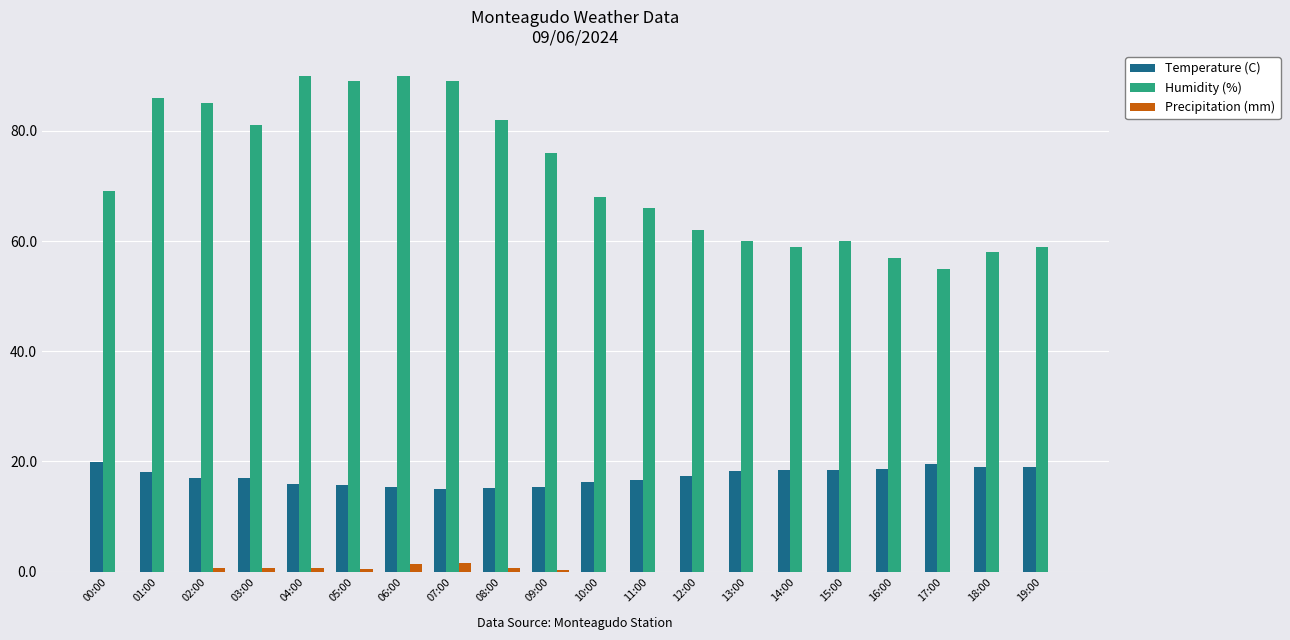

What is the highest value of the Temperature (C) series?

19.9